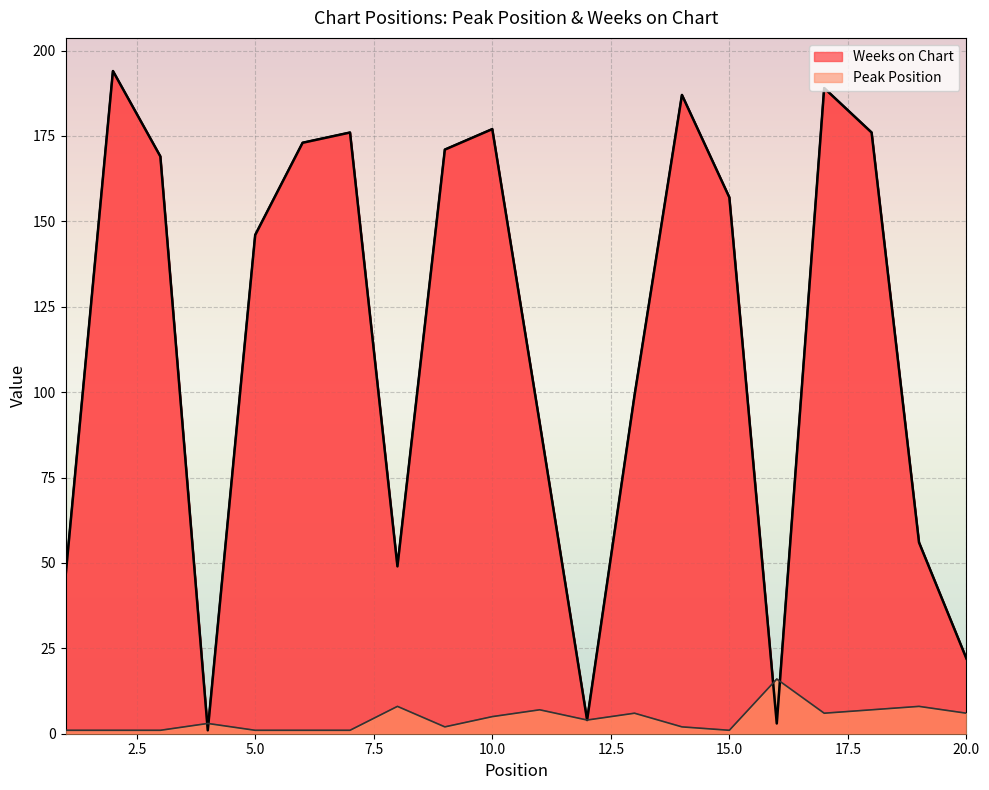

Which series has the largest total across all categories?

Weeks on Chart